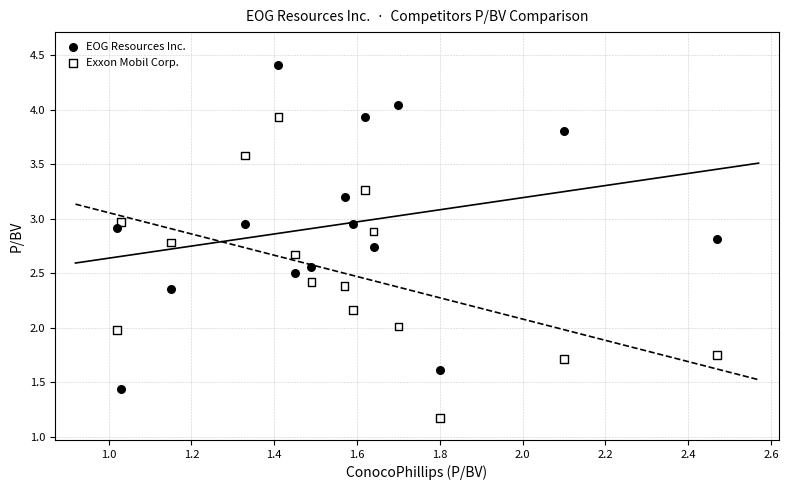

Which series reaches the maximum Y coordinate?

EOG Resources Inc.